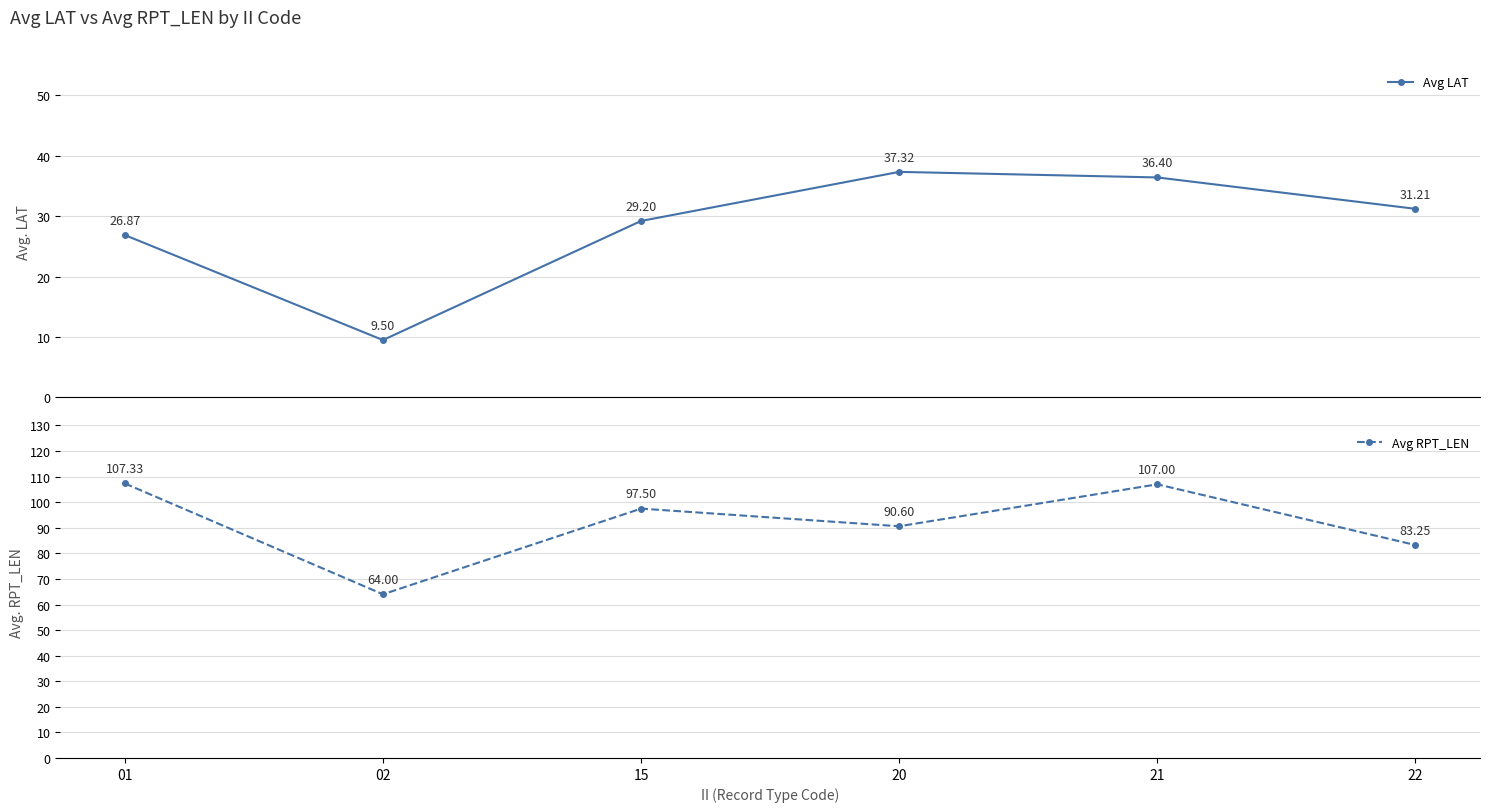

Rank the categories by Avg LAT value from highest to lowest.

20, 21, 22, 15, 01, 02